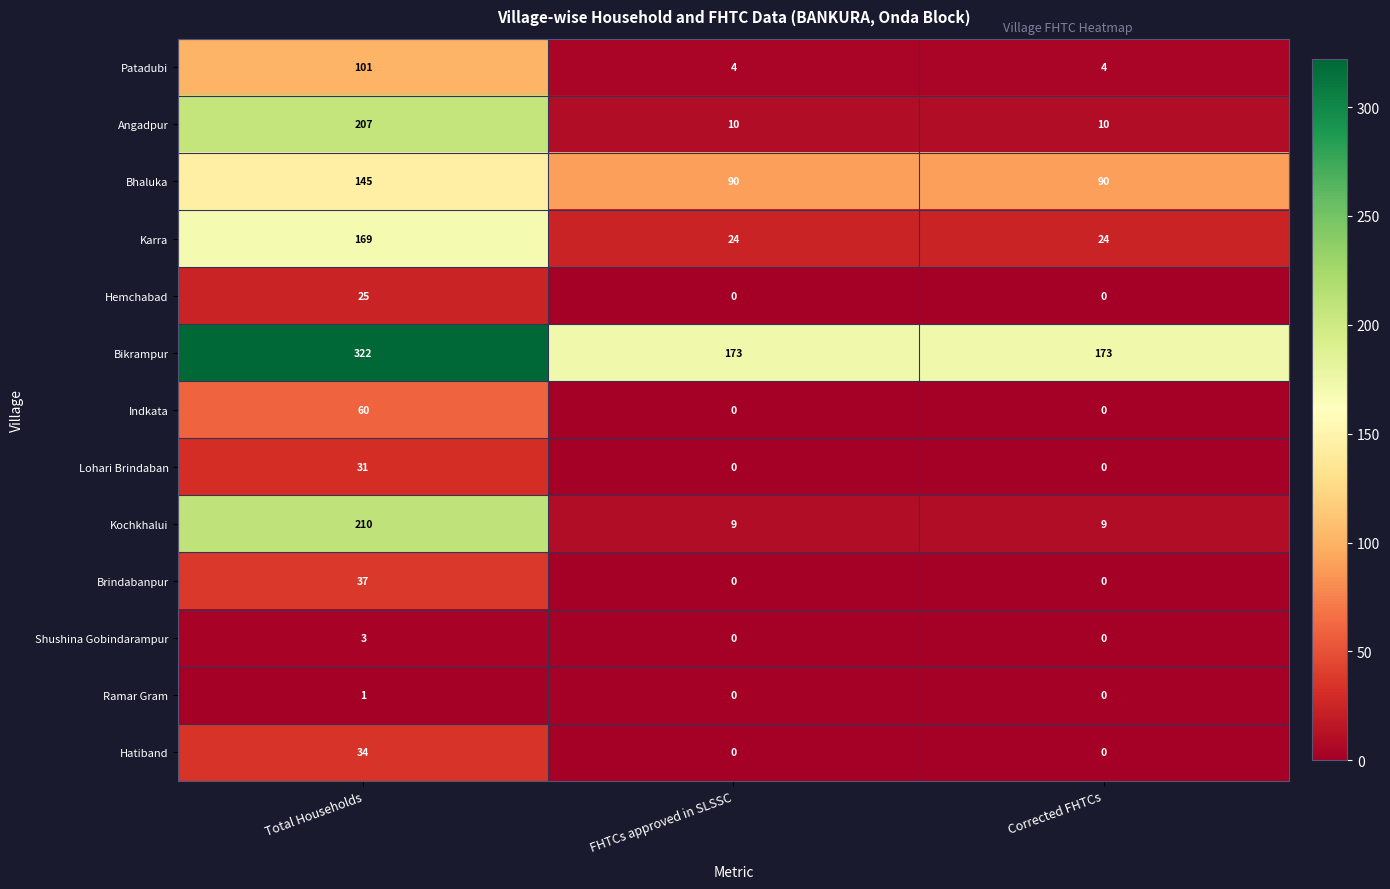

Which series changed the most between Total Households and Corrected FHTCs?

Kochkhalui